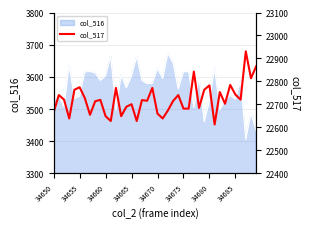

What is the value of the 37th point from the left?

22721